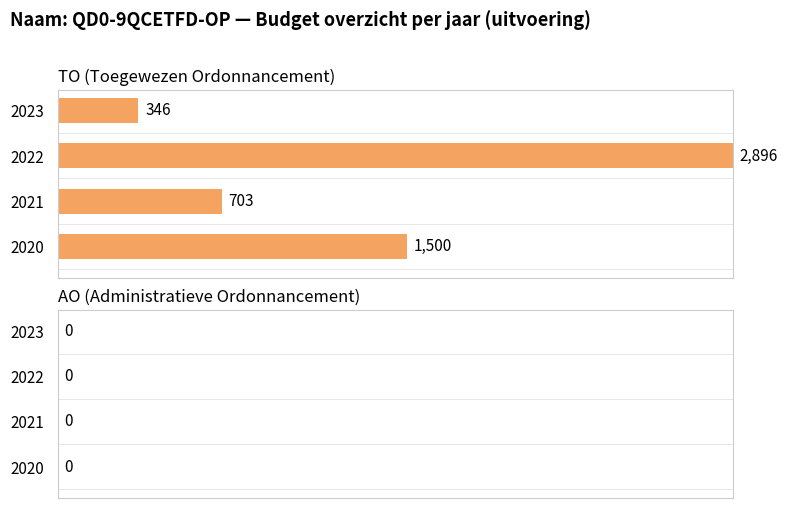

Does the chart contain any negative values?

No